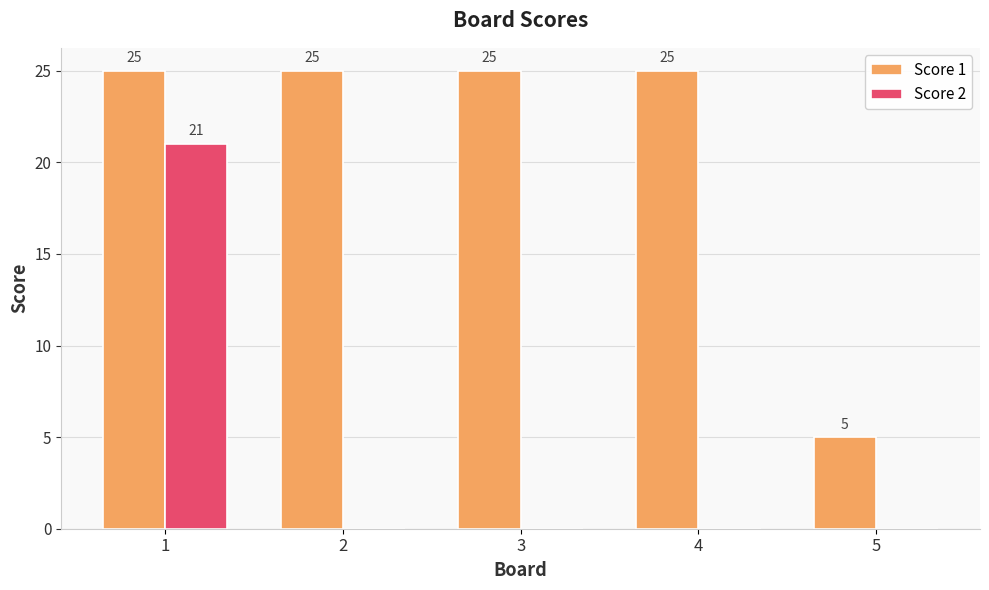

What is the maximum value for Score 1?

25